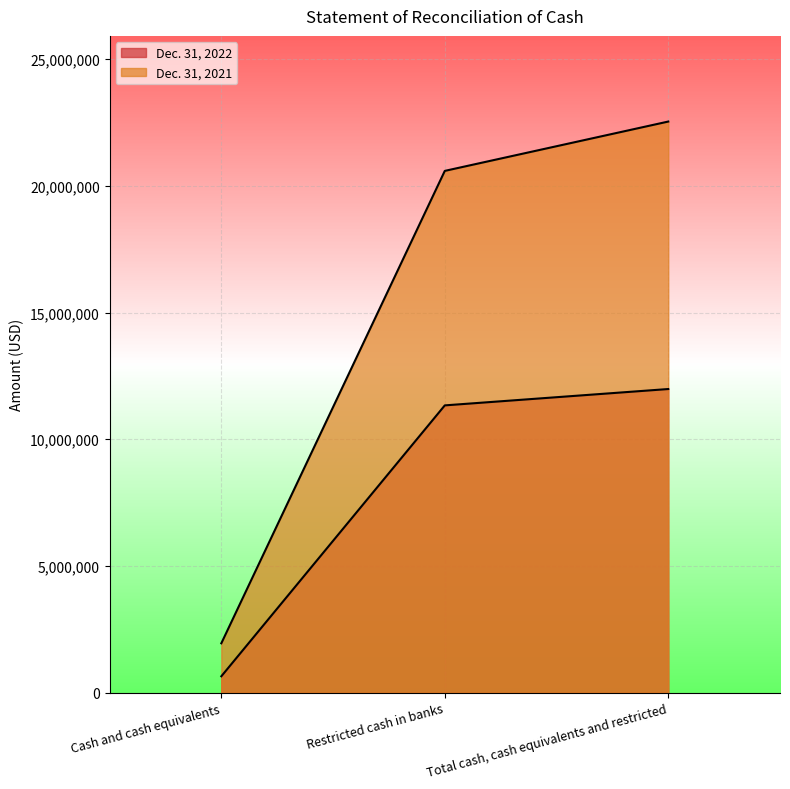

What is the value of the Dec. 31, 2021 point at the 2nd from the left?

20592223